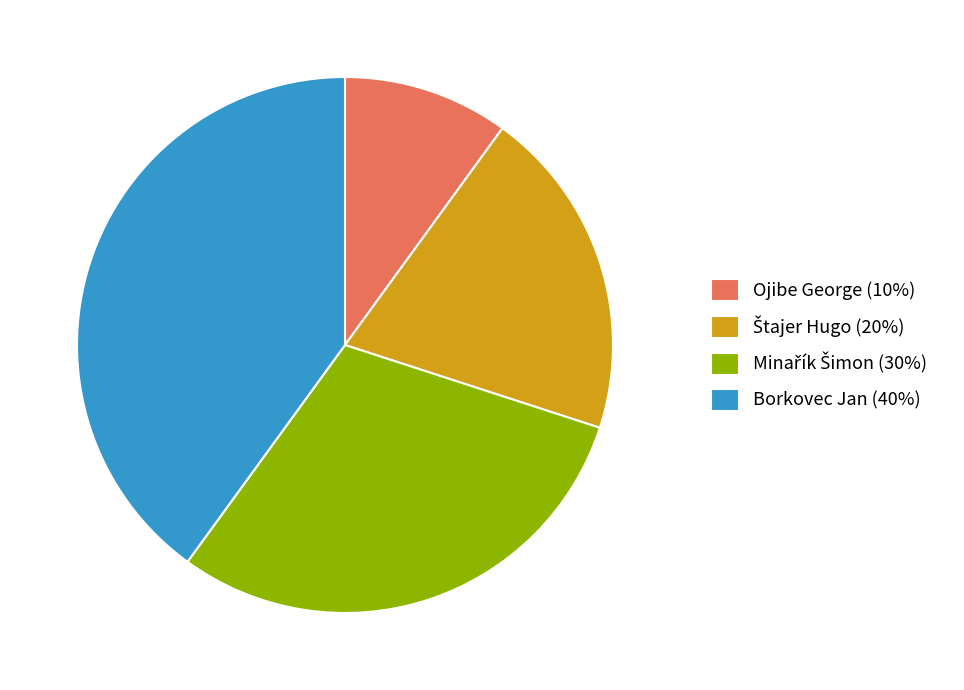

Is there a majority slice in this chart?

No